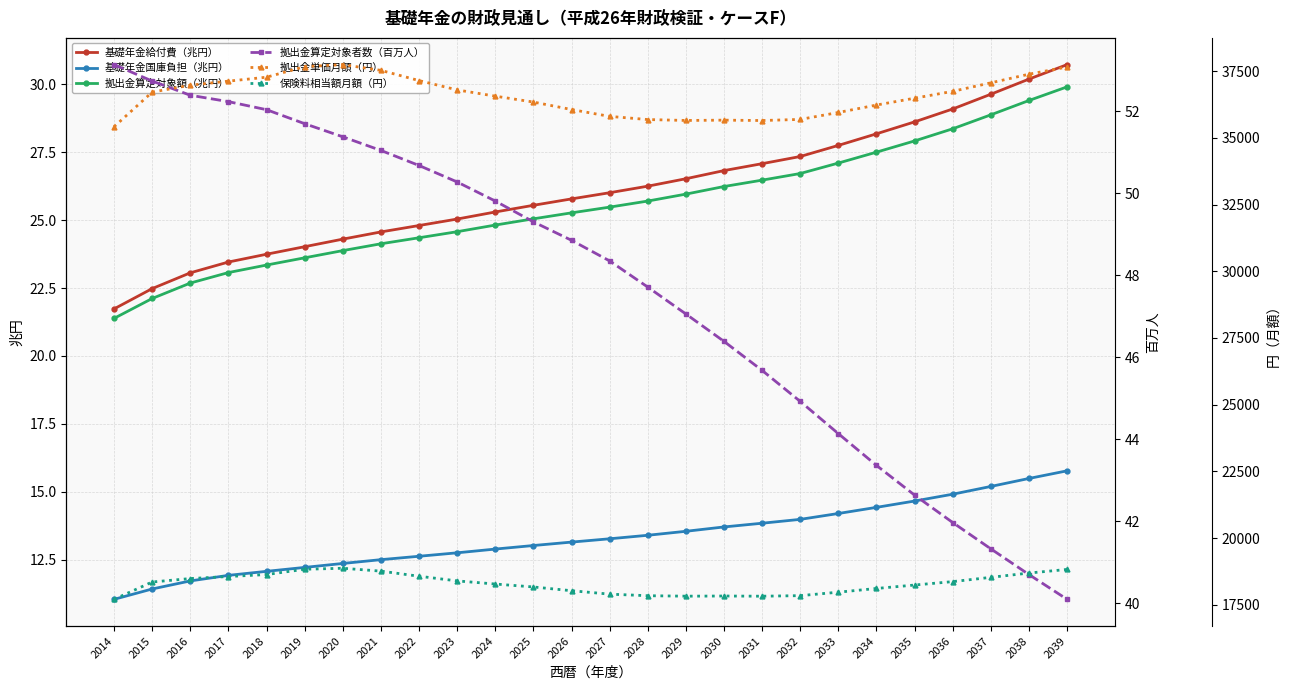

Rank the series by their maximum value, from lowest to highest.

基礎年金国庫負担（兆円）, 拠出金算定対象額（兆円）, 基礎年金給付費（兆円）, 拠出金算定対象者数（百万人）, 保険料相当額月額（円）, 拠出金単価月額（円）